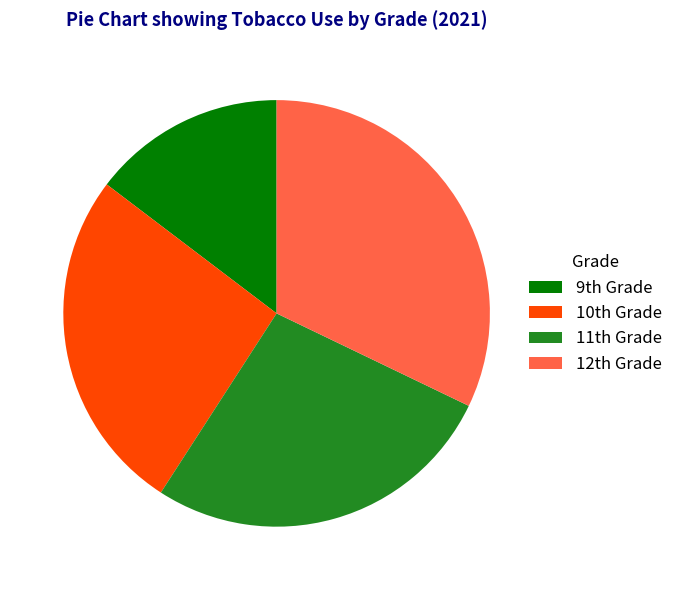

Which category has the smallest portion of the pie?

9th Grade